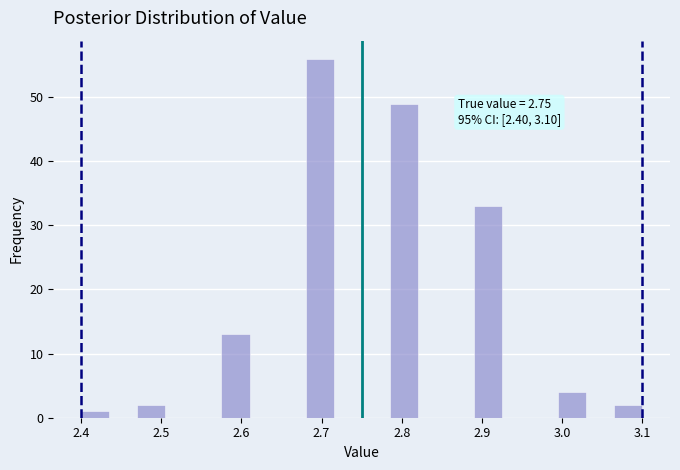

Around what value on the x-axis is the tallest bar? Give the approximate position of its centre, as read against the axis.

2.70